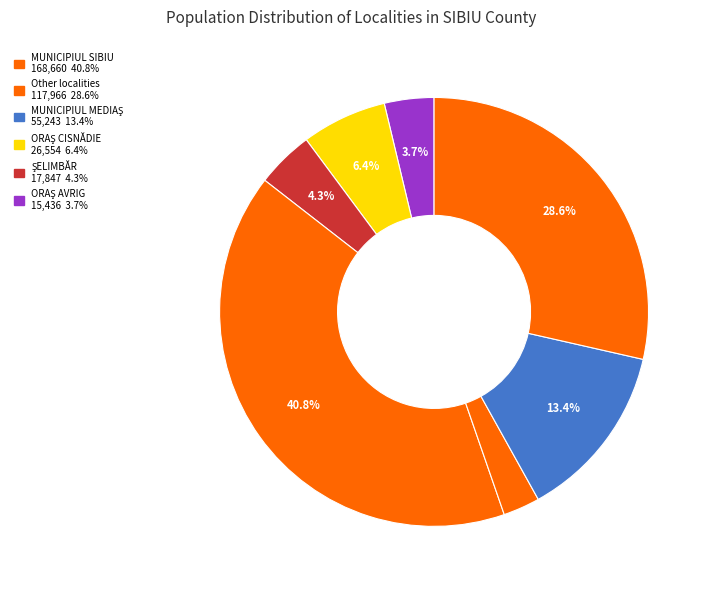

Does any single category account for the majority?

No